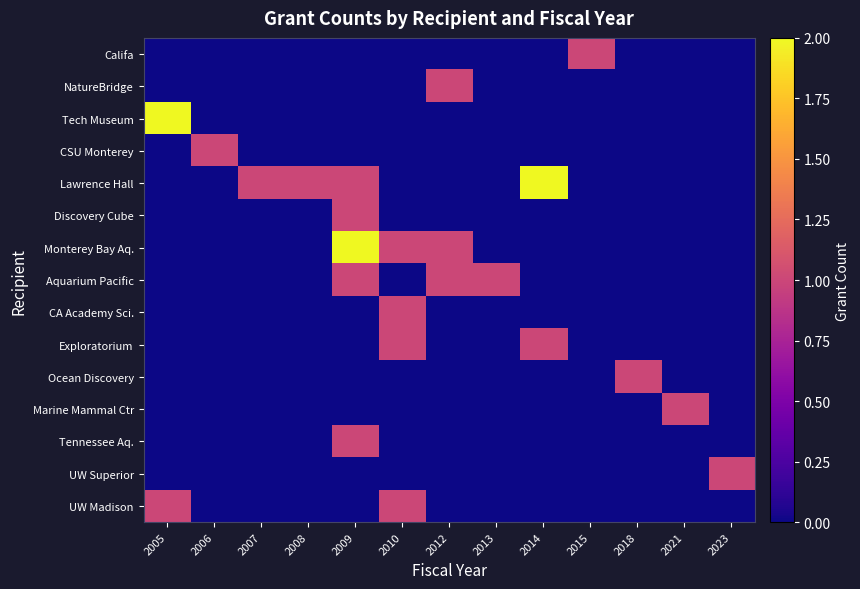

Reading left to right, list all the values displayed in this chart.

Califa: 2005=0	2006=0	2007=0	2008=0	2009=0	2010=0	2012=0	2013=0	2014=0	2015=1	2018=0	2021=0	2023=0
NatureBridge: 2005=0	2006=0	2007=0	2008=0	2009=0	2010=0	2012=1	2013=0	2014=0	2015=0	2018=0	2021=0	2023=0
Tech Museum: 2005=2	2006=0	2007=0	2008=0	2009=0	2010=0	2012=0	2013=0	2014=0	2015=0	2018=0	2021=0	2023=0
CSU Monterey: 2005=0	2006=1	2007=0	2008=0	2009=0	2010=0	2012=0	2013=0	2014=0	2015=0	2018=0	2021=0	2023=0
Lawrence Hall: 2005=0	2006=0	2007=1	2008=1	2009=1	2010=0	2012=0	2013=0	2014=2	2015=0	2018=0	2021=0	2023=0
Discovery Cube: 2005=0	2006=0	2007=0	2008=0	2009=1	2010=0	2012=0	2013=0	2014=0	2015=0	2018=0	2021=0	2023=0
Monterey Bay Aq.: 2005=0	2006=0	2007=0	2008=0	2009=2	2010=1	2012=1	2013=0	2014=0	2015=0	2018=0	2021=0	2023=0
Aquarium Pacific: 2005=0	2006=0	2007=0	2008=0	2009=1	2010=0	2012=1	2013=1	2014=0	2015=0	2018=0	2021=0	2023=0
CA Academy Sci.: 2005=0	2006=0	2007=0	2008=0	2009=0	2010=1	2012=0	2013=0	2014=0	2015=0	2018=0	2021=0	2023=0
Exploratorium: 2005=0	2006=0	2007=0	2008=0	2009=0	2010=1	2012=0	2013=0	2014=1	2015=0	2018=0	2021=0	2023=0
Ocean Discovery: 2005=0	2006=0	2007=0	2008=0	2009=0	2010=0	2012=0	2013=0	2014=0	2015=0	2018=1	2021=0	2023=0
Marine Mammal Ctr: 2005=0	2006=0	2007=0	2008=0	2009=0	2010=0	2012=0	2013=0	2014=0	2015=0	2018=0	2021=1	2023=0
Tennessee Aq.: 2005=0	2006=0	2007=0	2008=0	2009=1	2010=0	2012=0	2013=0	2014=0	2015=0	2018=0	2021=0	2023=0
UW Superior: 2005=0	2006=0	2007=0	2008=0	2009=0	2010=0	2012=0	2013=0	2014=0	2015=0	2018=0	2021=0	2023=1
UW Madison: 2005=1	2006=0	2007=0	2008=0	2009=0	2010=1	2012=0	2013=0	2014=0	2015=0	2018=0	2021=0	2023=0